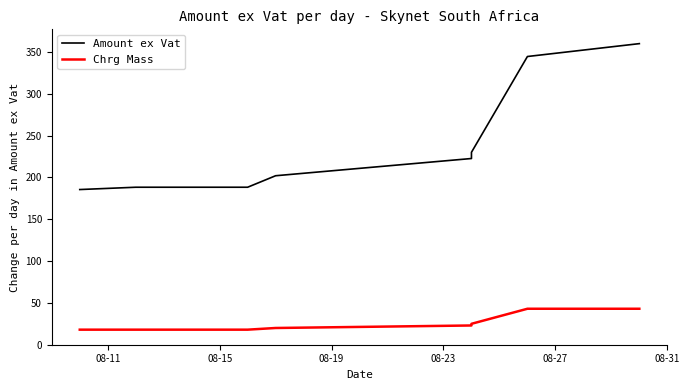

What is the difference between the maximum and minimum values in the Amount ex Vat series?

174.4